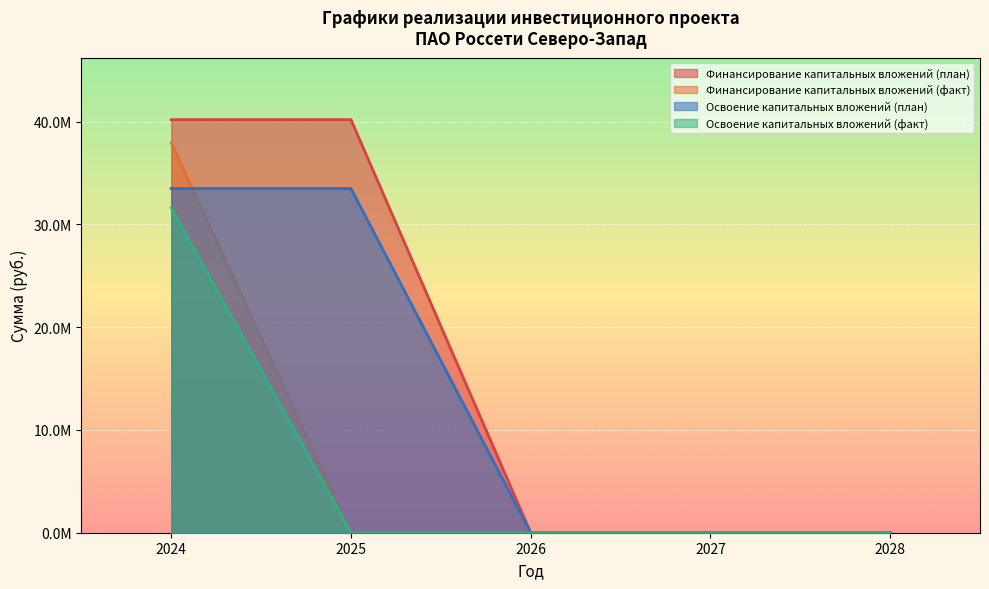

What is the difference between the maximum and minimum values in the Финансирование капитальных вложений (факт) series?

37939325